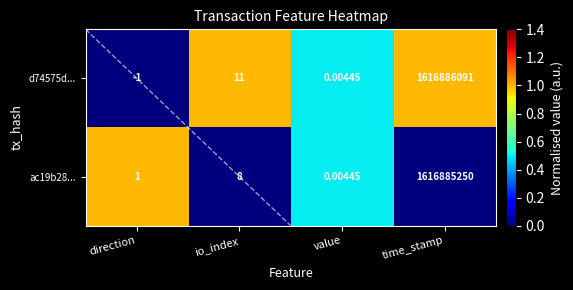

What is the spread (max minus min) of values at direction?

2.0